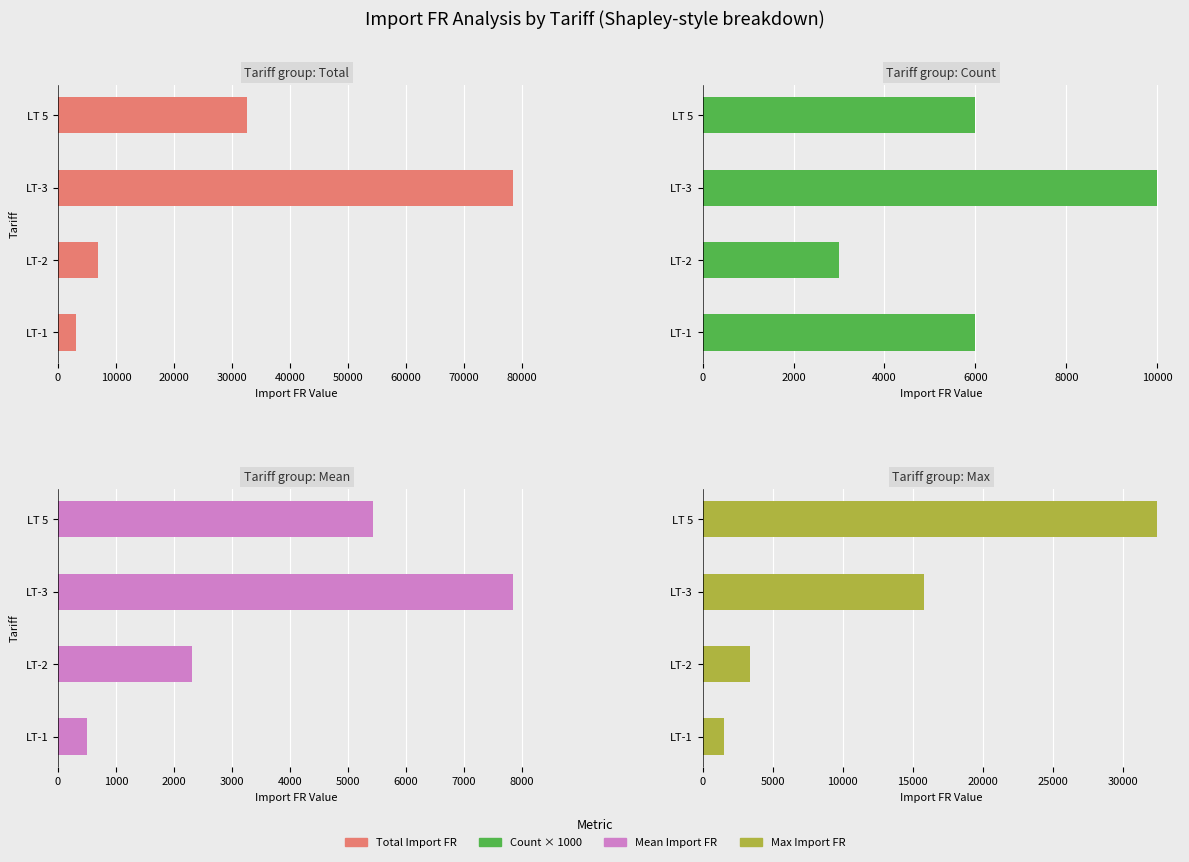

Which has a higher value, LT 5 or LT-1?

LT 5